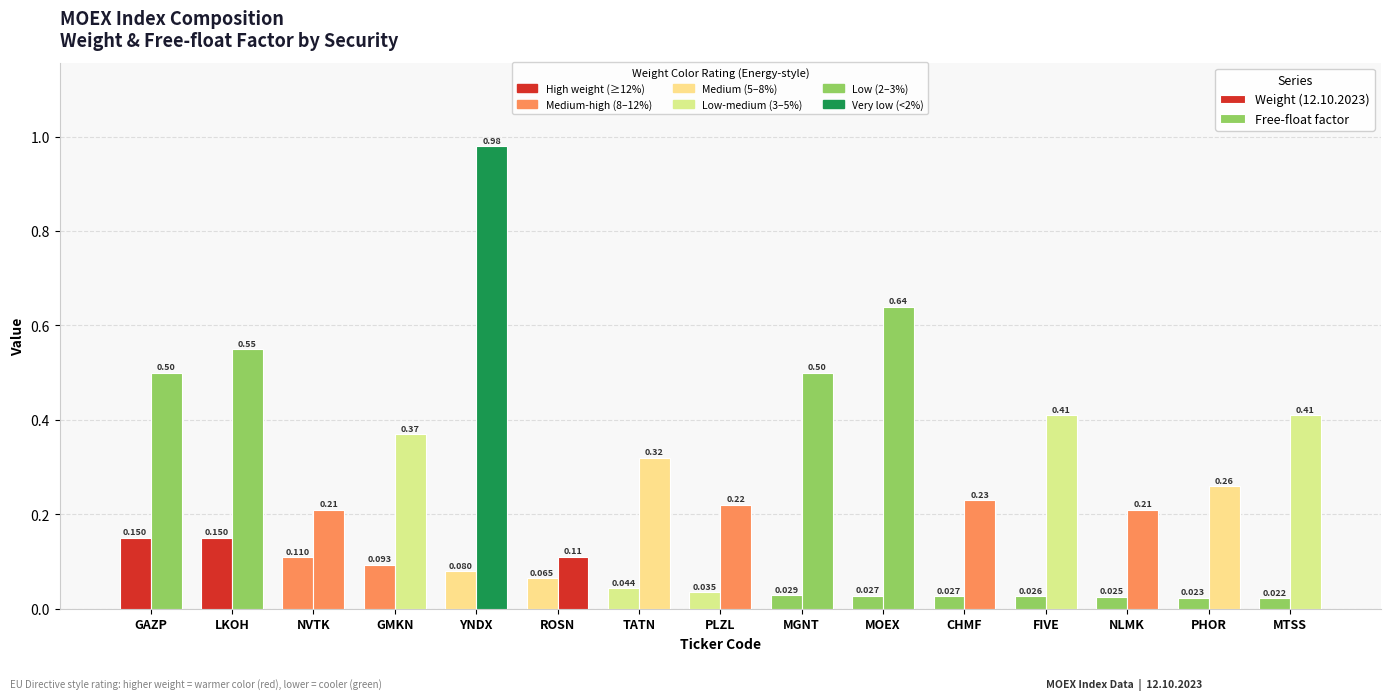

Which category has the highest value across all series?

YNDX